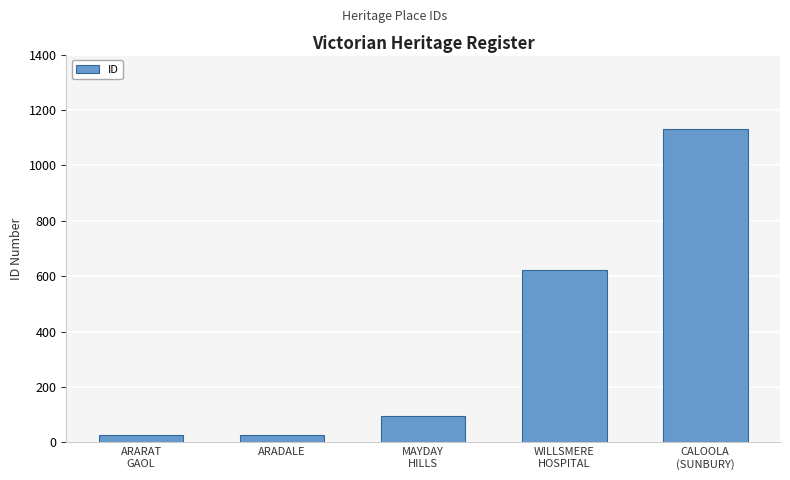

Count the number of data series in this chart.

1